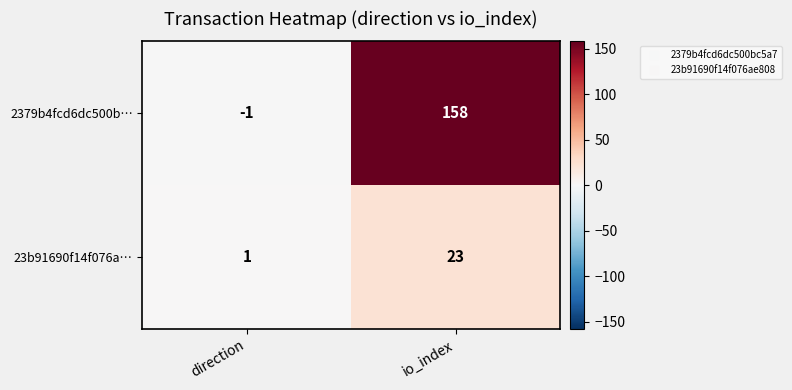

List the series in order of their overall mean, highest first.

2379b4fcd6dc500b…, 23b91690f14f076a…